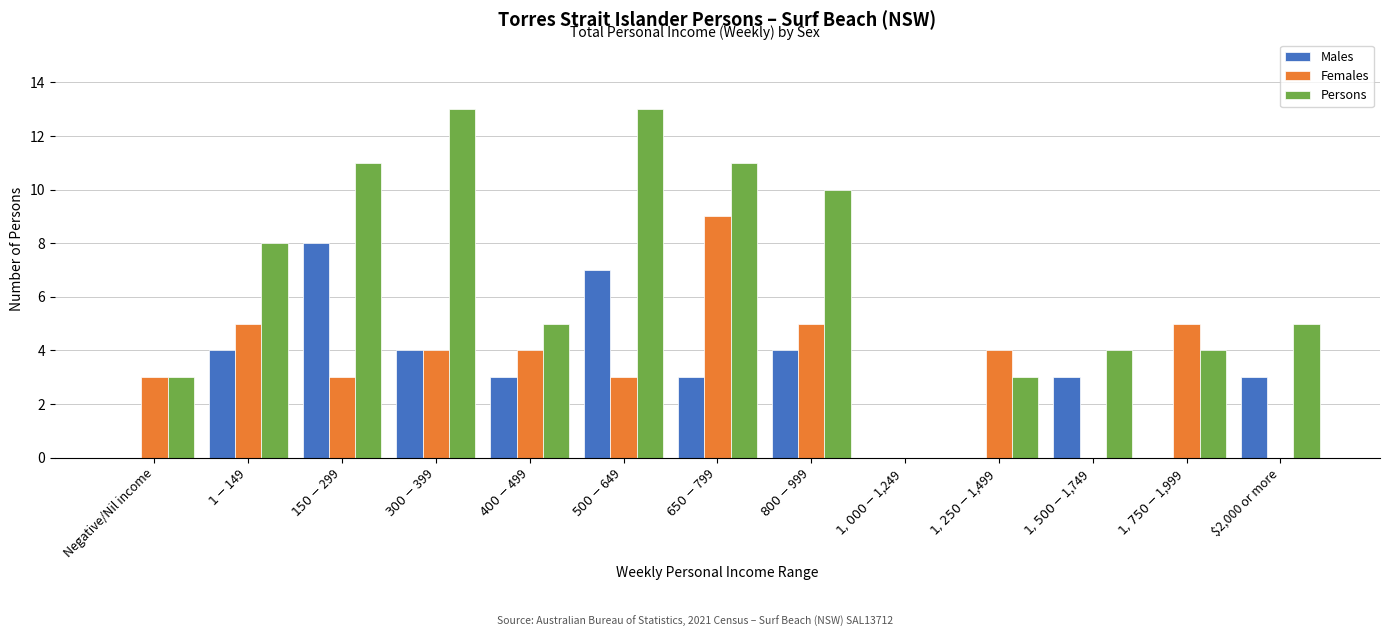

What is the greatest value displayed?

13